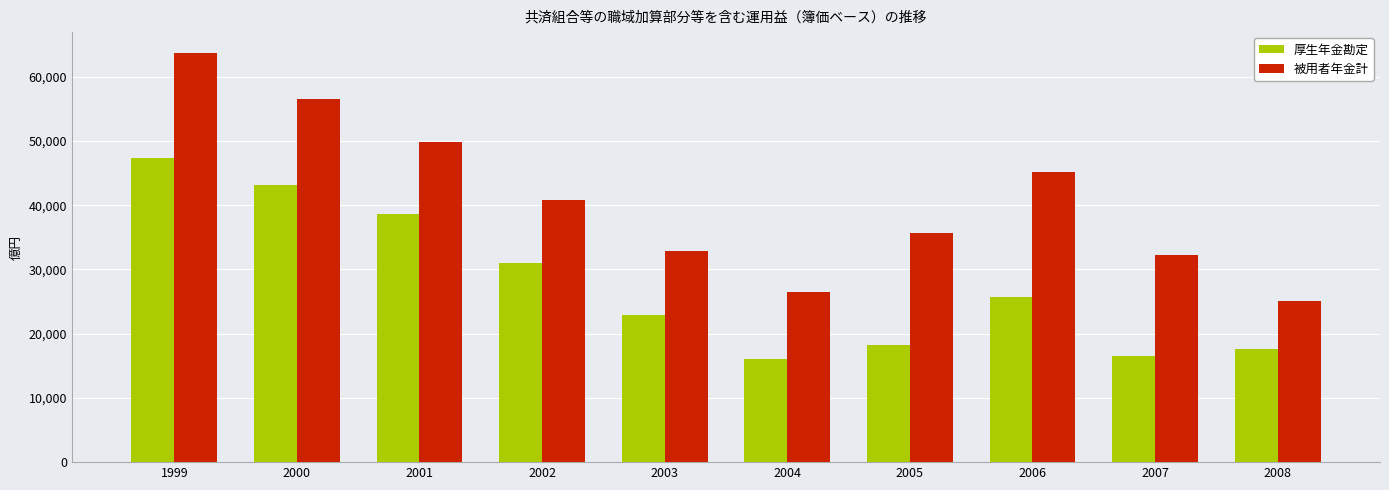

Which series has the widest spread of values?

被用者年金計